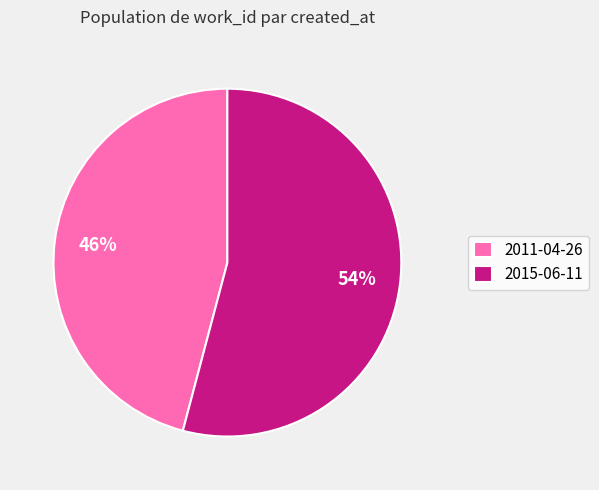

Is there a majority slice in this chart?

Yes